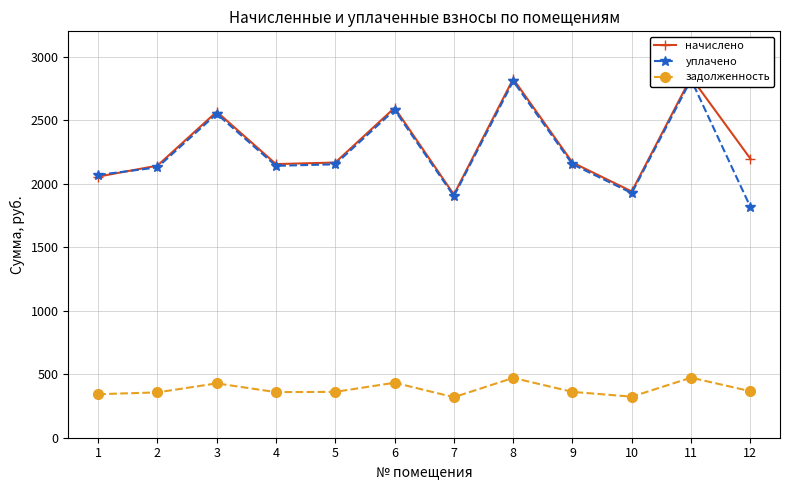

Which series has the largest range (max minus min)?

уплачено